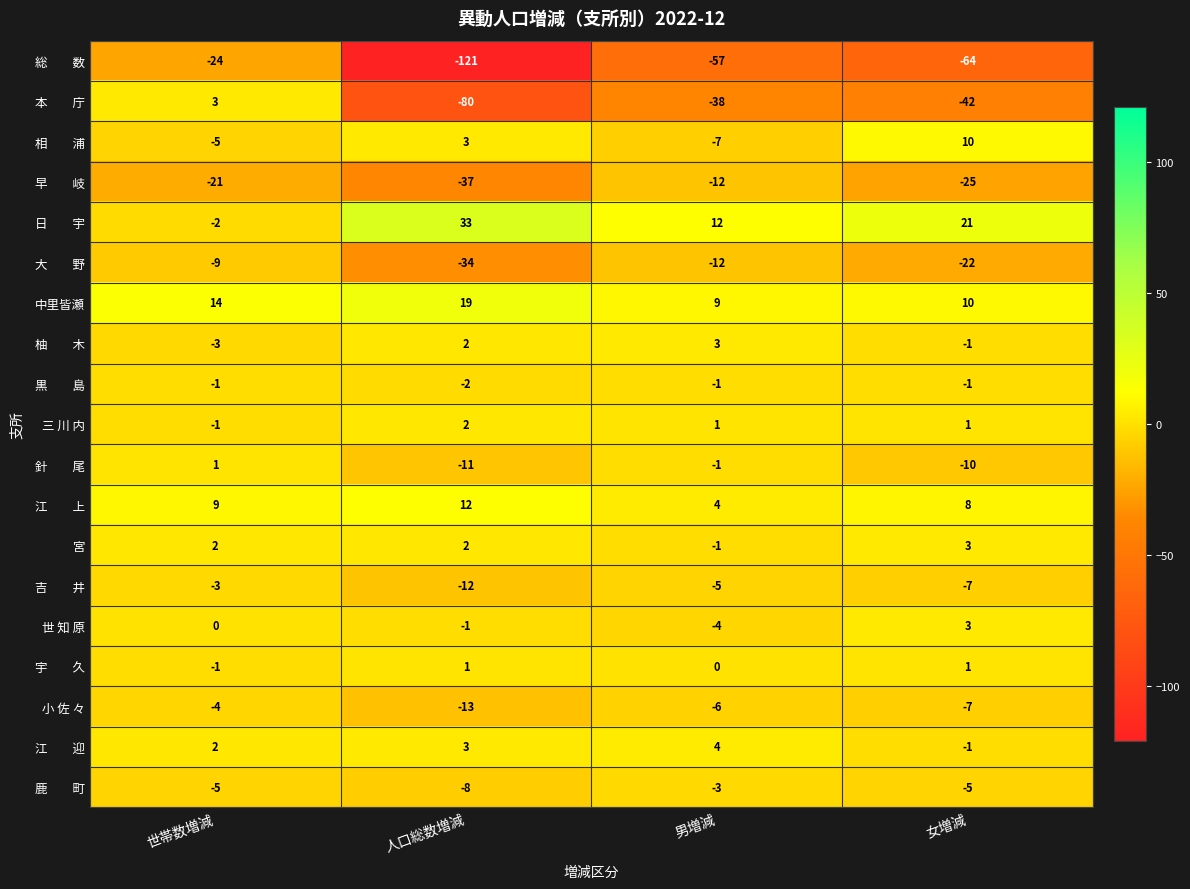

Which label corresponds to the smallest value in the chart?

人口総数増減